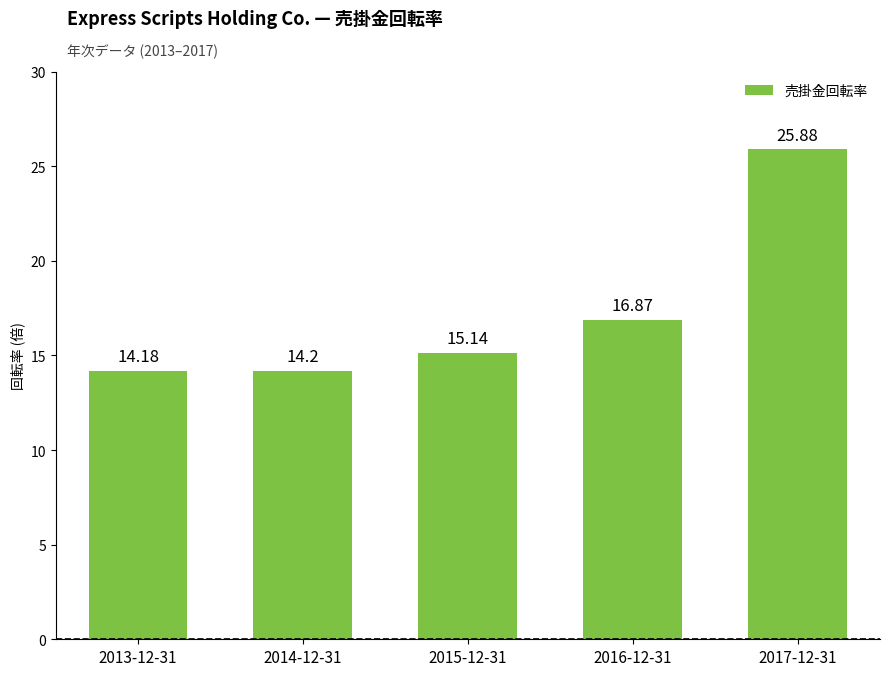

Are the bars grouped side by side (vs. stacked)?

No